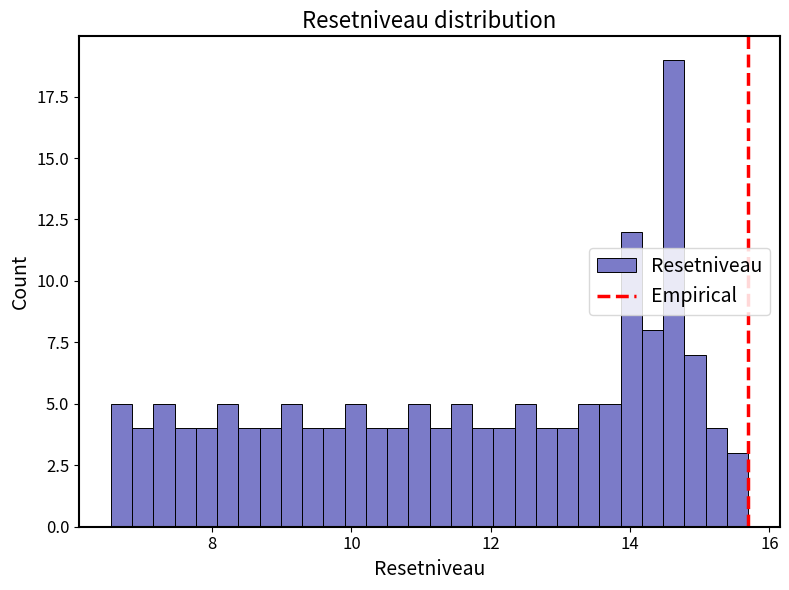

Around what value on the x-axis is the tallest bar? Give the approximate position of its centre, as read against the axis.

14.6